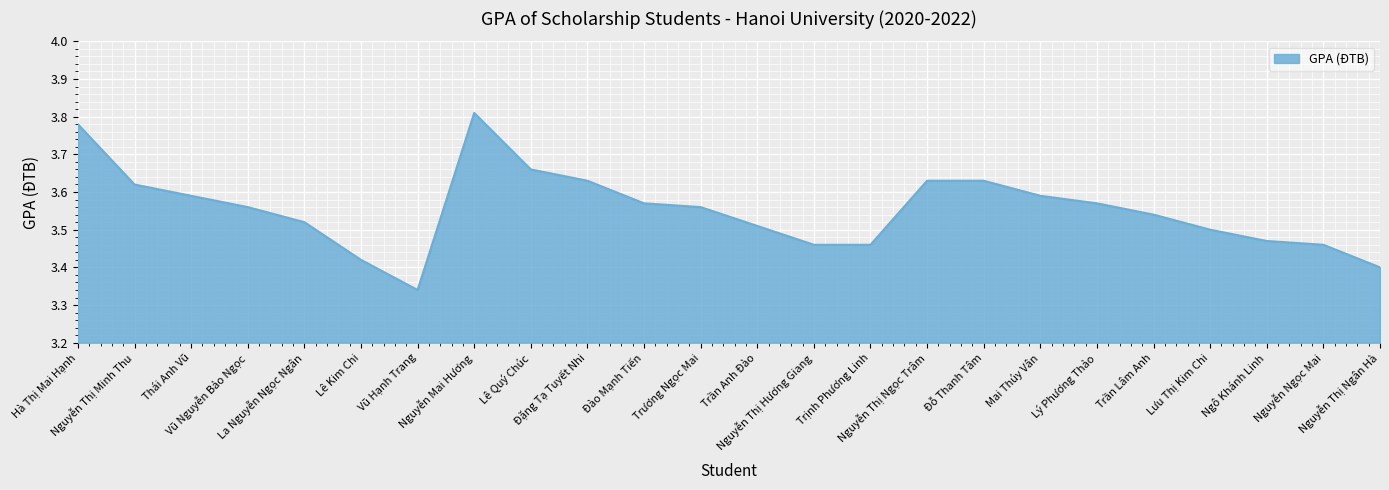

What is the difference between the maximum and minimum values?

0.5